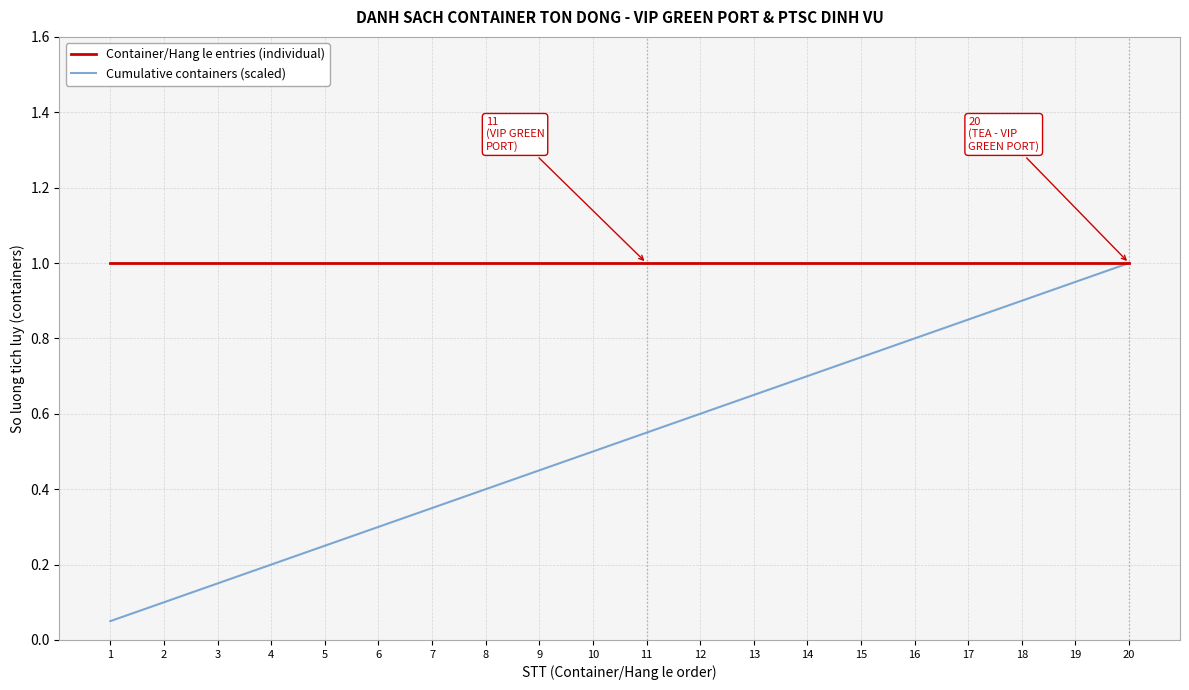

At 17, list the series in order from largest to smallest.

Container/Hang le entries (individual), Cumulative containers (scaled)